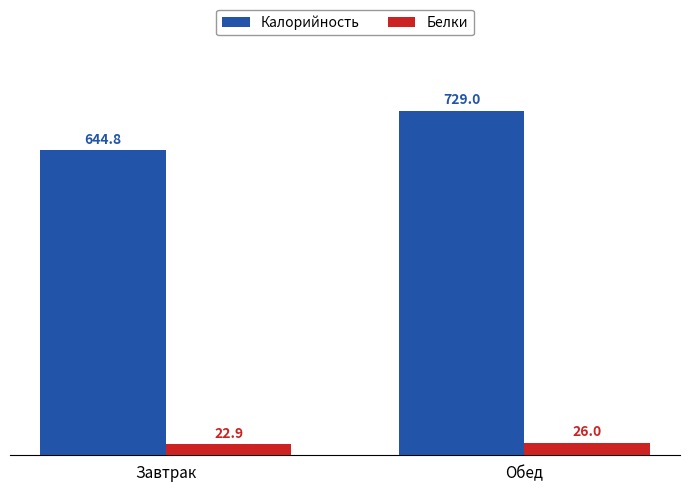

How many bars are there in total?

4